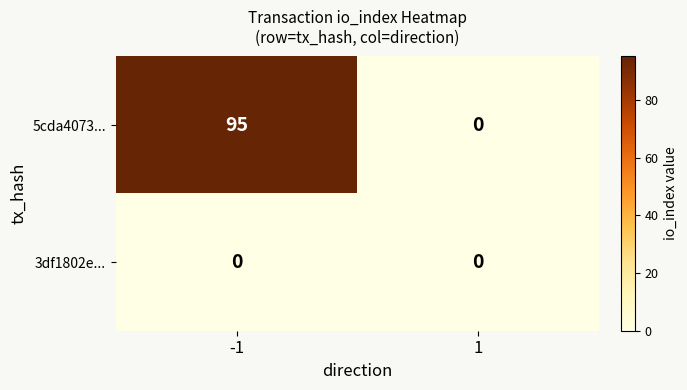

Count the number of data series in this chart.

2